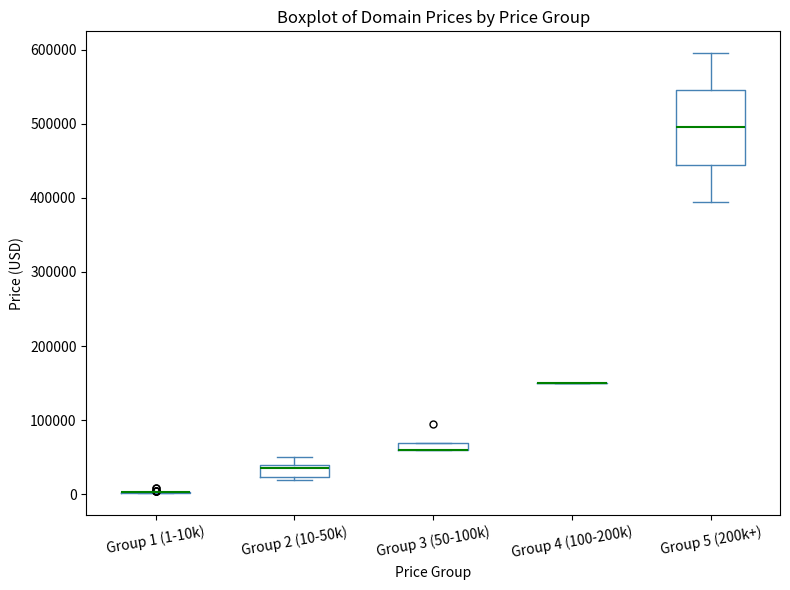

Which box is the tallest, from its lower edge to its upper edge?

Group 5 (200k+)